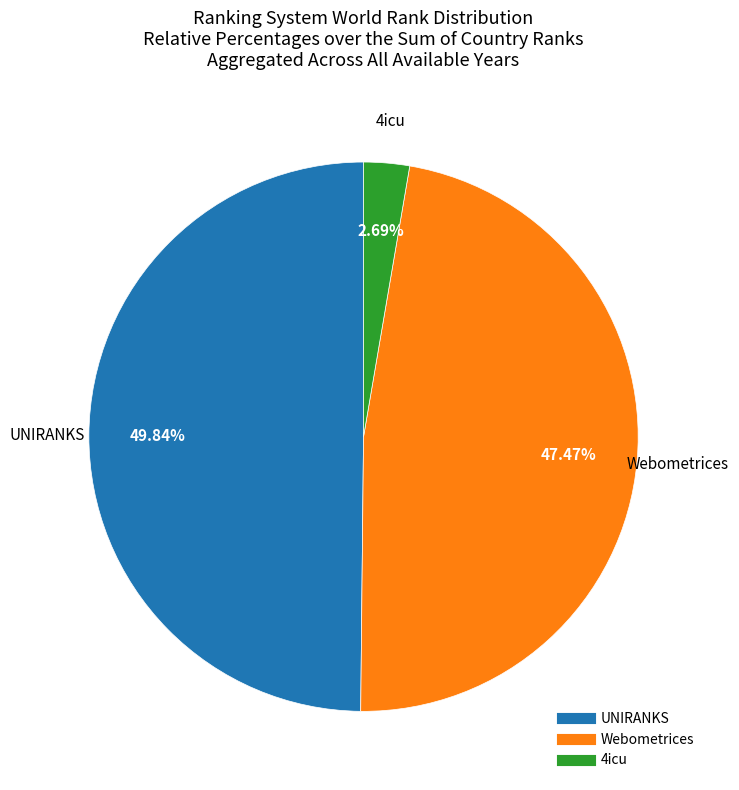

Is there a majority slice in this chart?

No